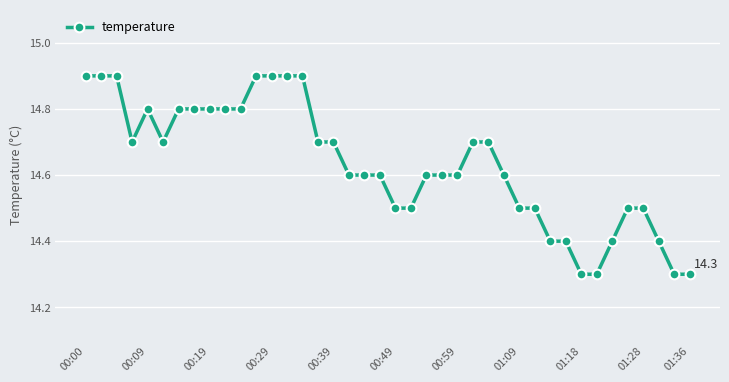

What is the maximum value shown in the chart?

14.9